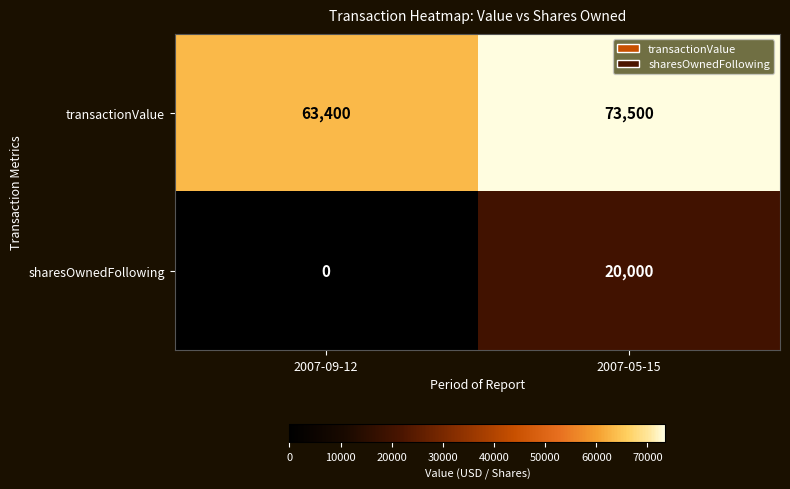

At which category is the sum across all series the highest?

2007-05-15